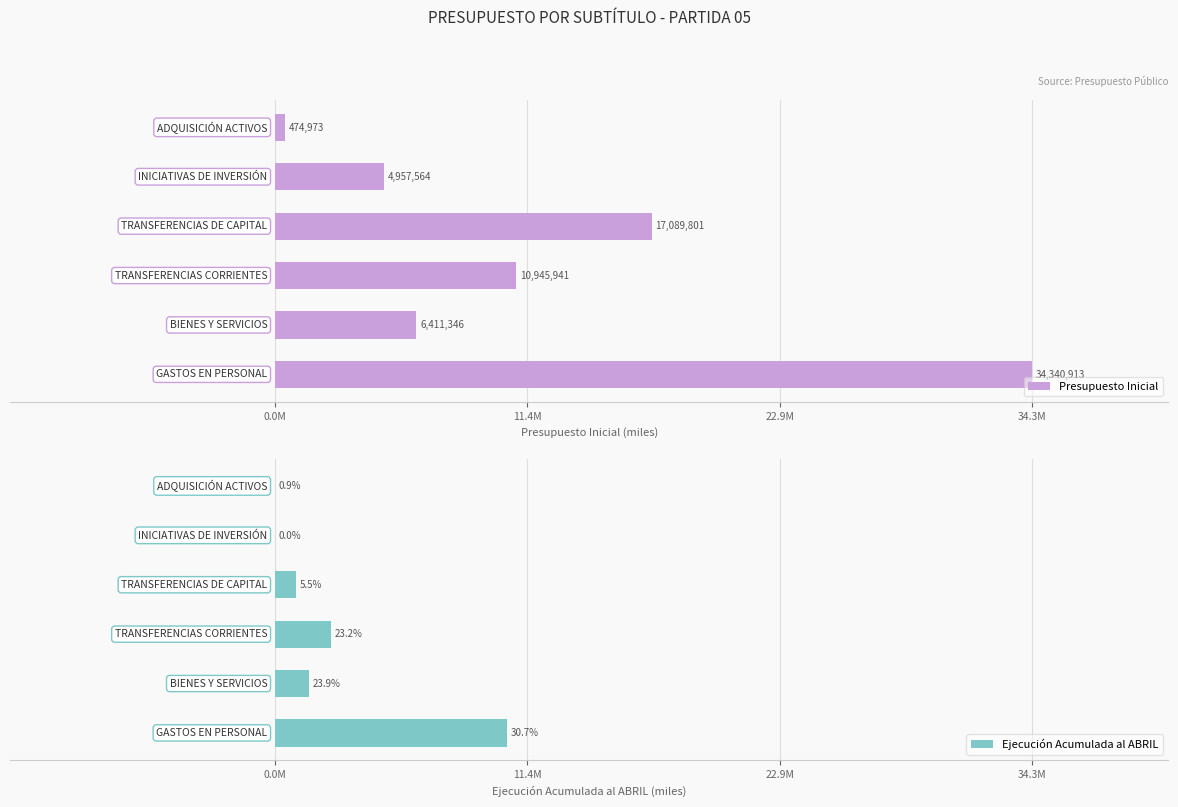

What is the sum of all Ejecución Acumulada al ABRIL values?

15541918